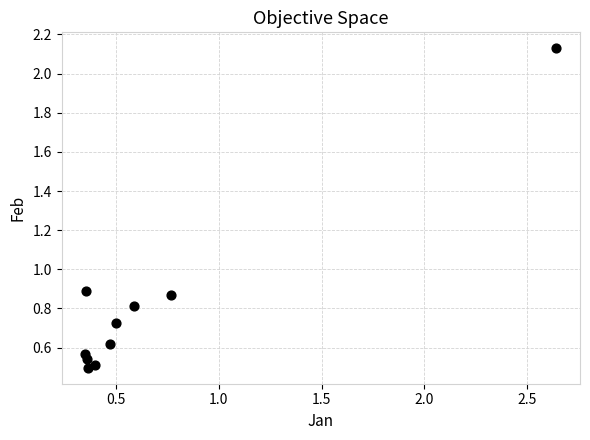

What is the range of Y values (max minus min)?

1.6